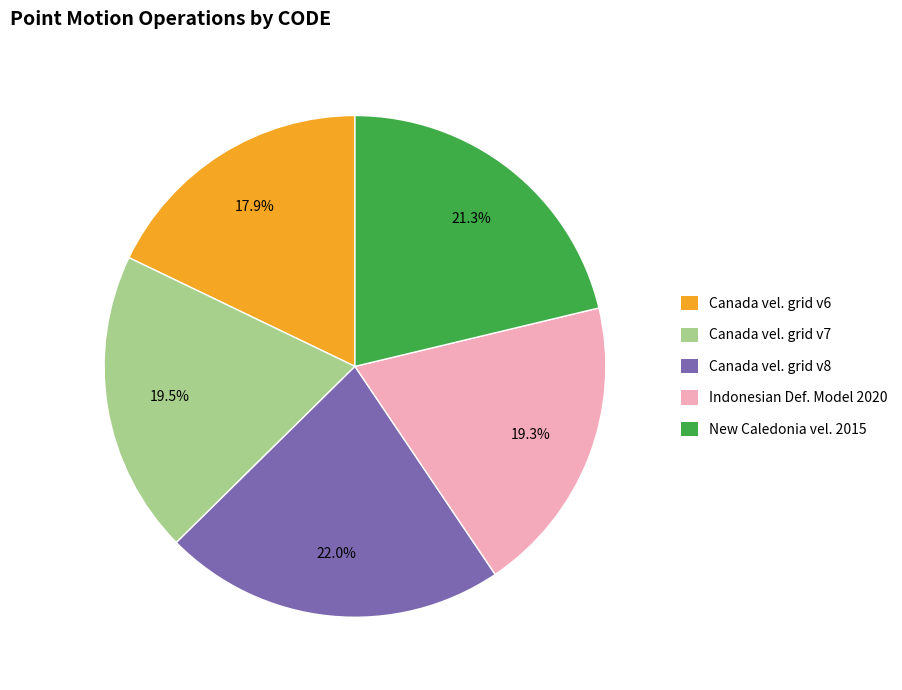

Is there a majority slice in this chart?

No